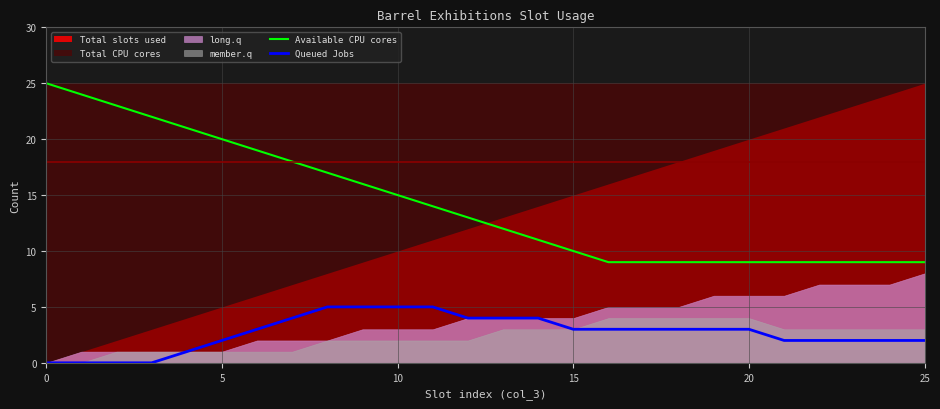

True or false: Available CPU cores and Queued Jobs cross at least once.

False